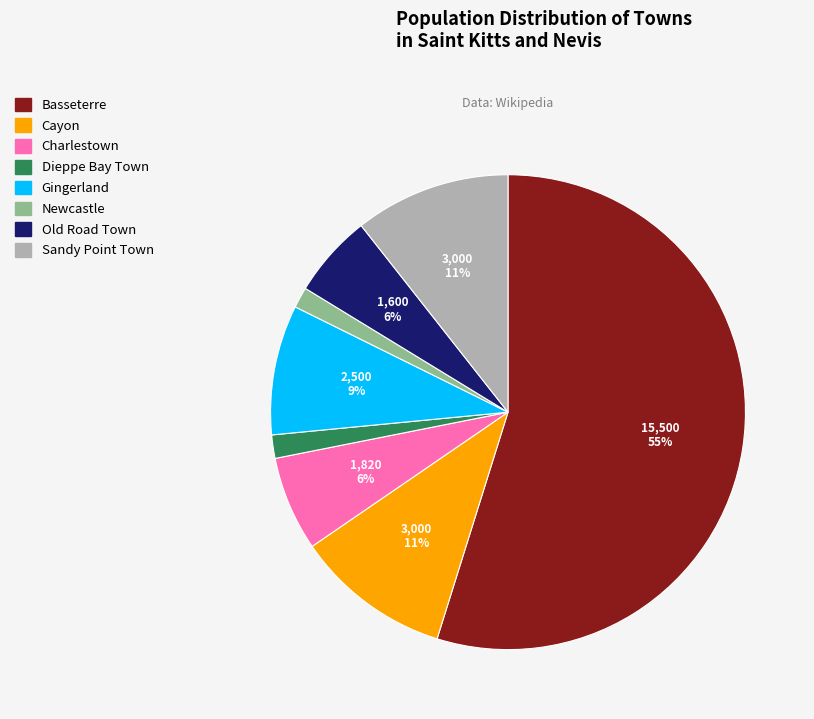

True or false: Dieppe Bay Town accounts for 2% of the total.

True